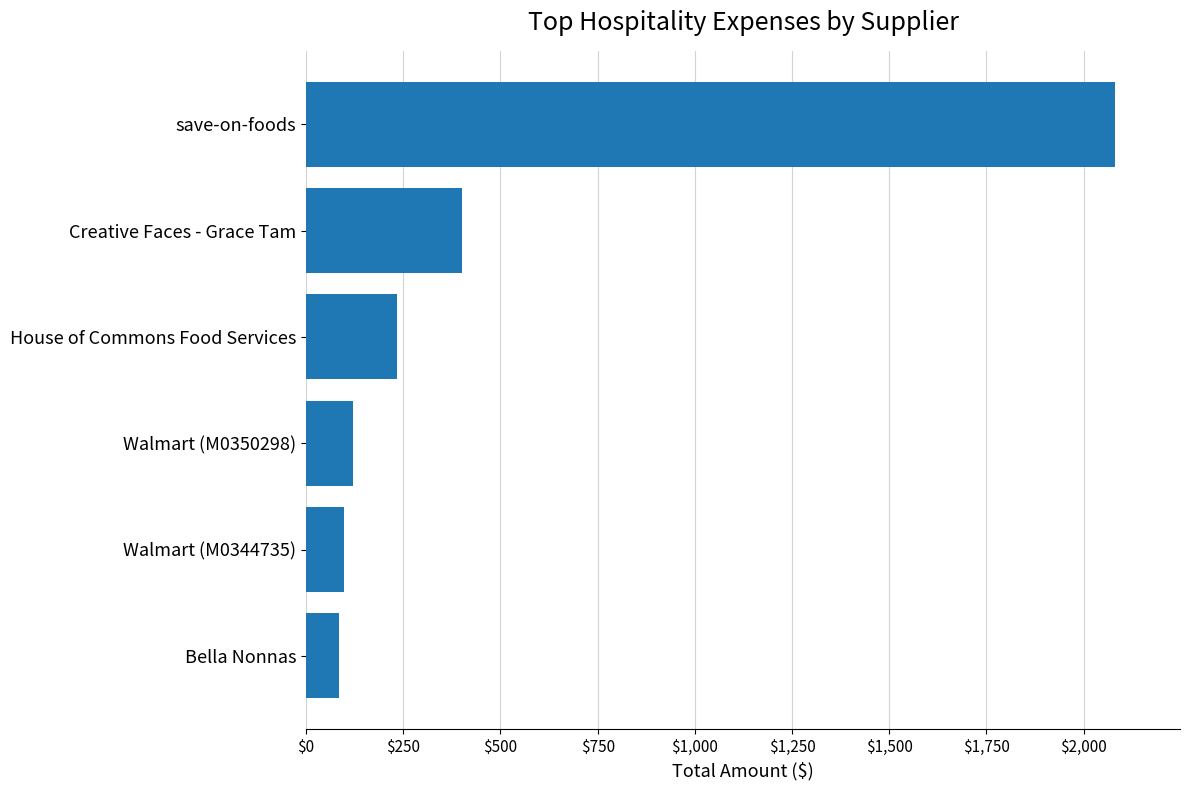

Approximately how many times larger is the value at House of Commons Food Services compared to Walmart (M0344735)?

2.4